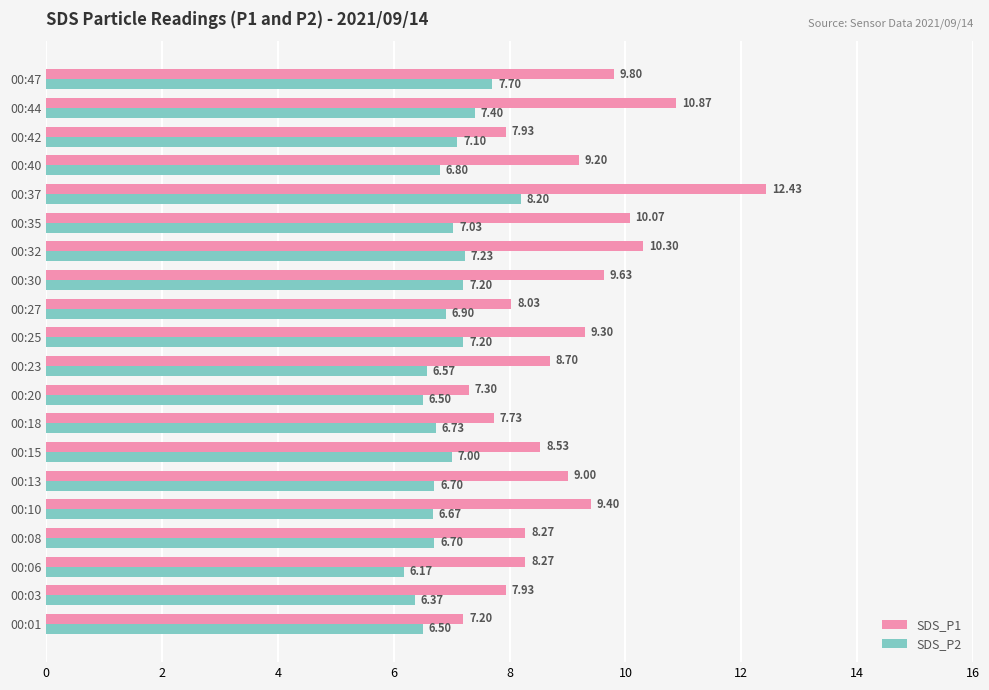

At which category is the sum across all series the highest?

00:37